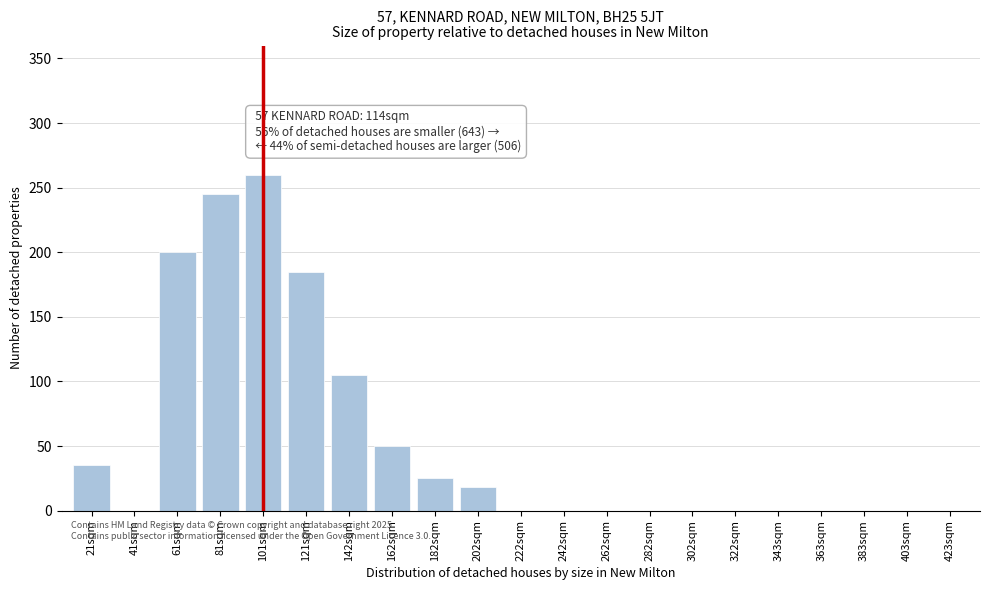

Reading right to left, extract all data points from this chart.

423sqm=0	403sqm=0	383sqm=0	363sqm=0	343sqm=0	322sqm=0	302sqm=0	282sqm=0	262sqm=0	242sqm=0	222sqm=0	202sqm=18	182sqm=25	162sqm=50	142sqm=105	121sqm=185	101sqm=260	81sqm=245	61sqm=200	41sqm=0	21sqm=35